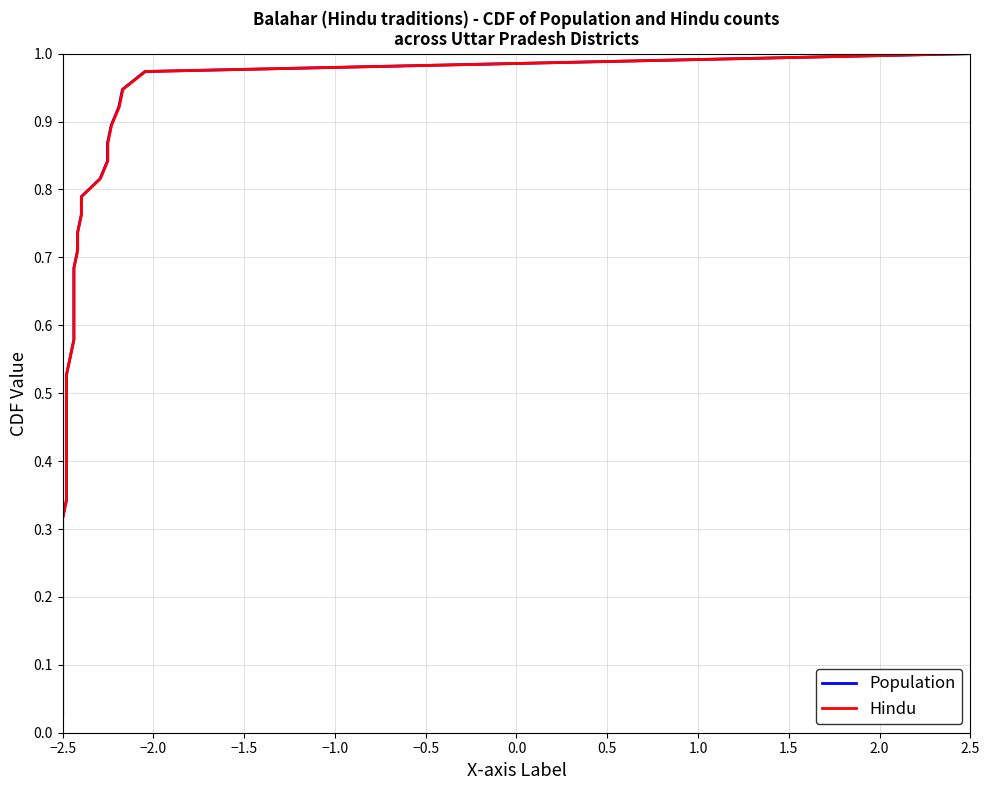

Is it true that Population equals 0.1 at −2.5?

False